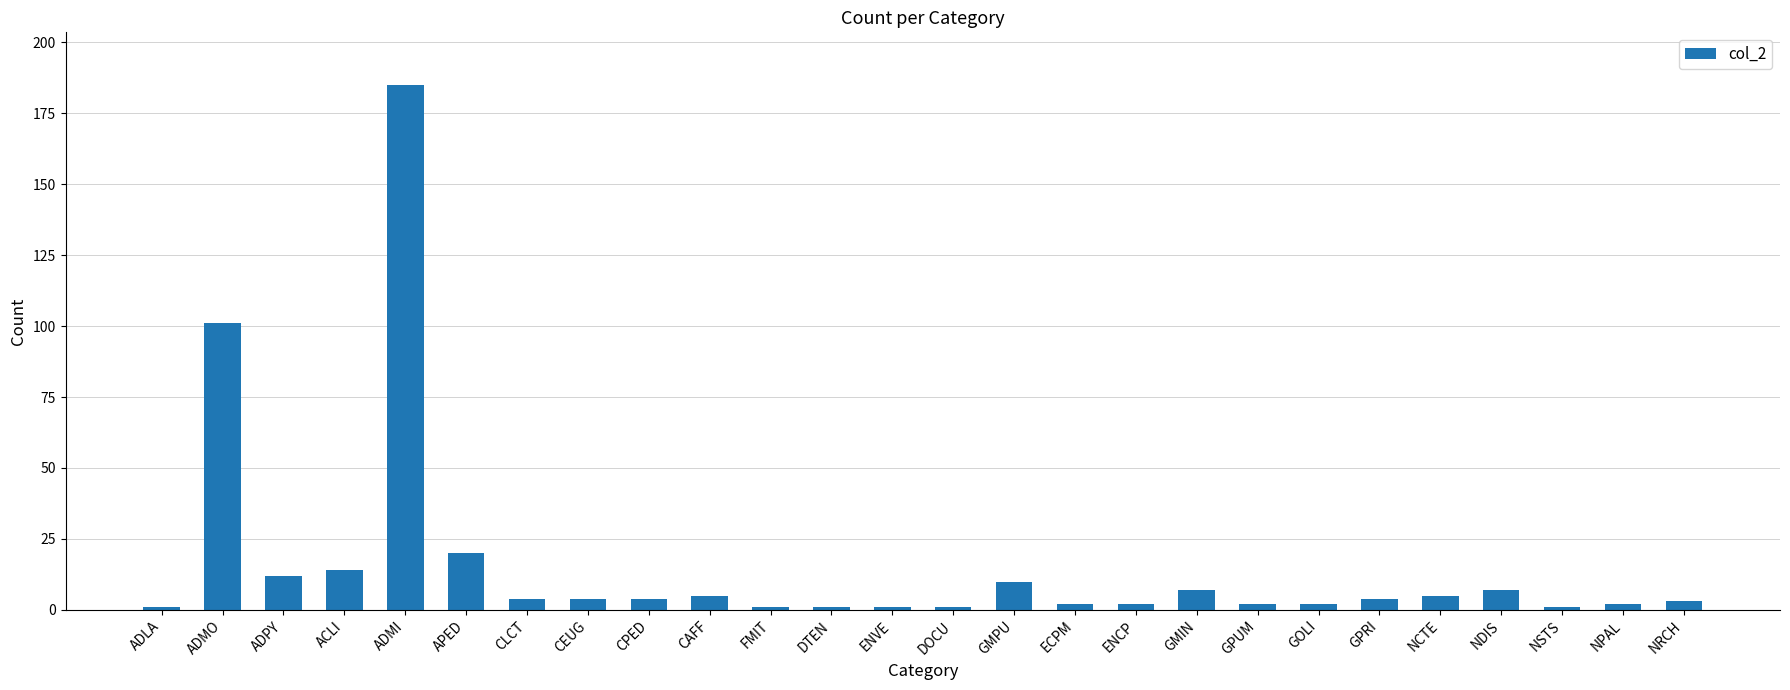

What is the sum of the values at GPRI and NCTE?

9